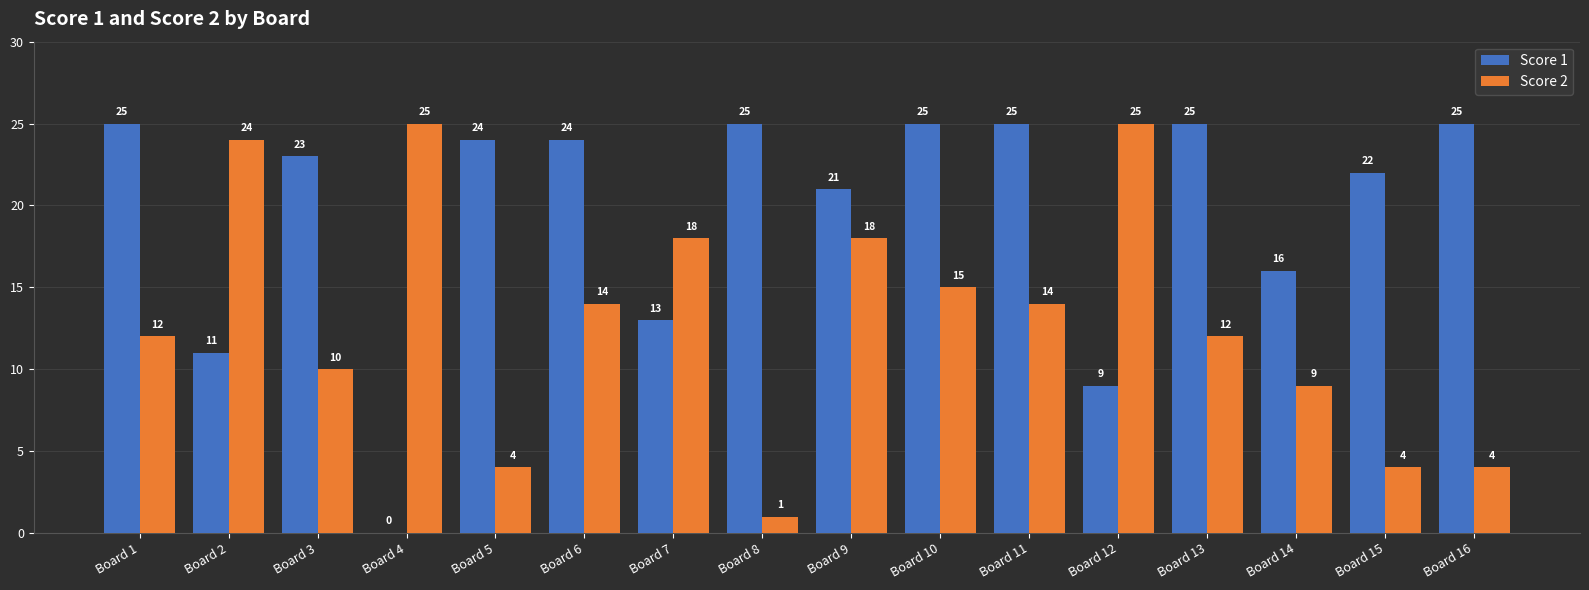

Count the number of data series in this chart.

2